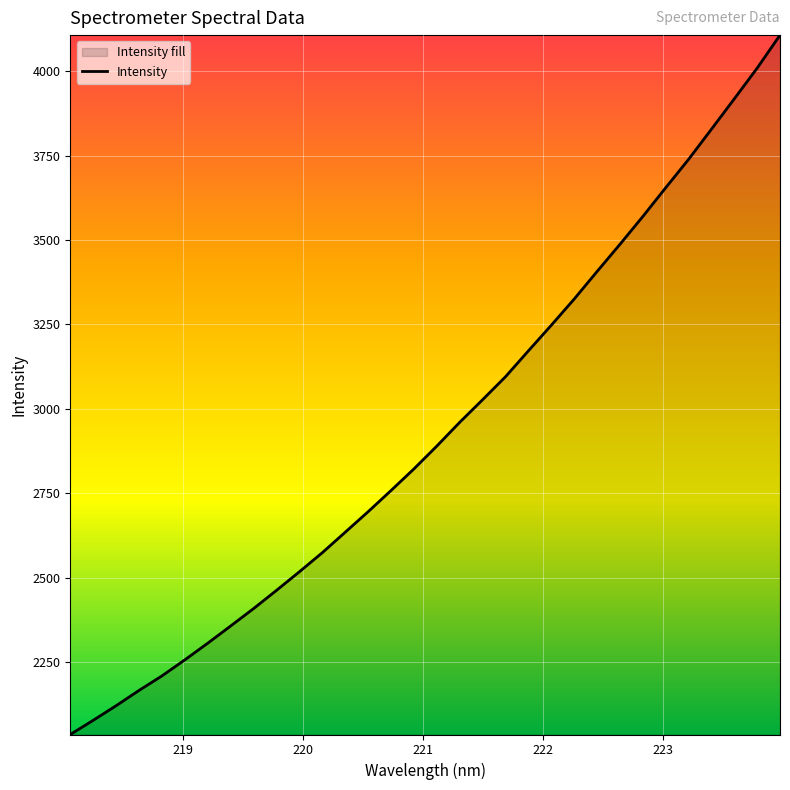

What is the minimum value shown in the chart?

2035.6